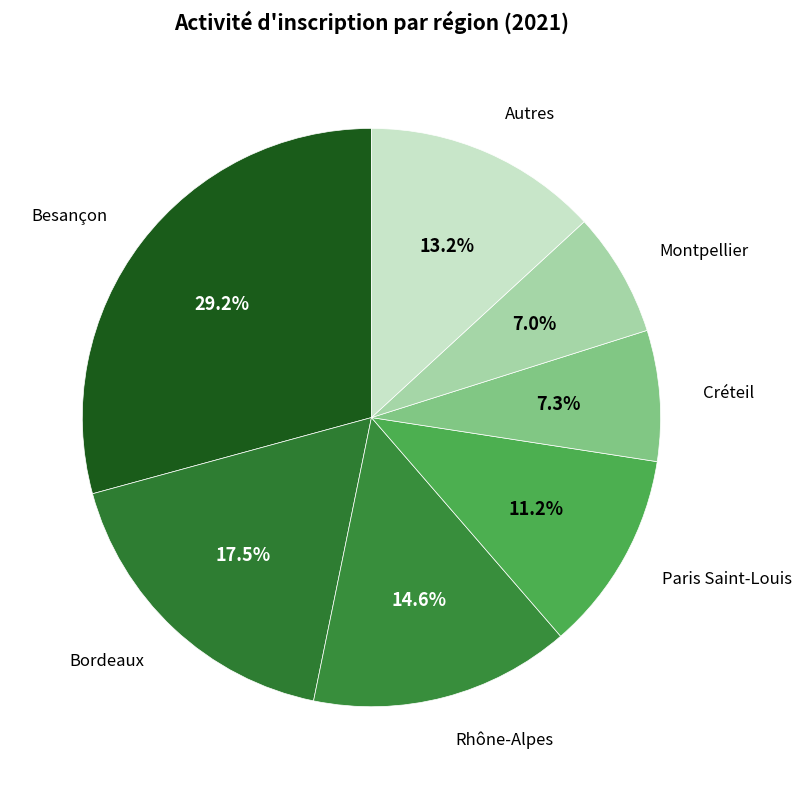

True or false: Créteil accounts for 1% of the total.

False